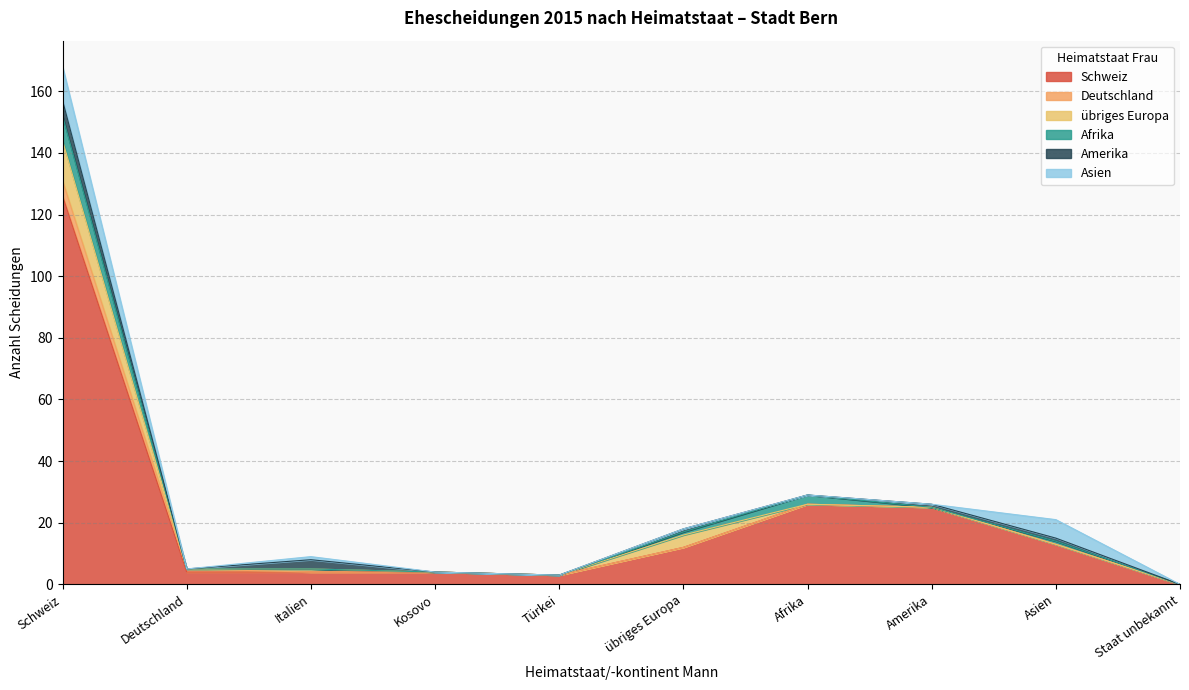

The value of Amerika at Staat unbekannt is 0. True or false?

True